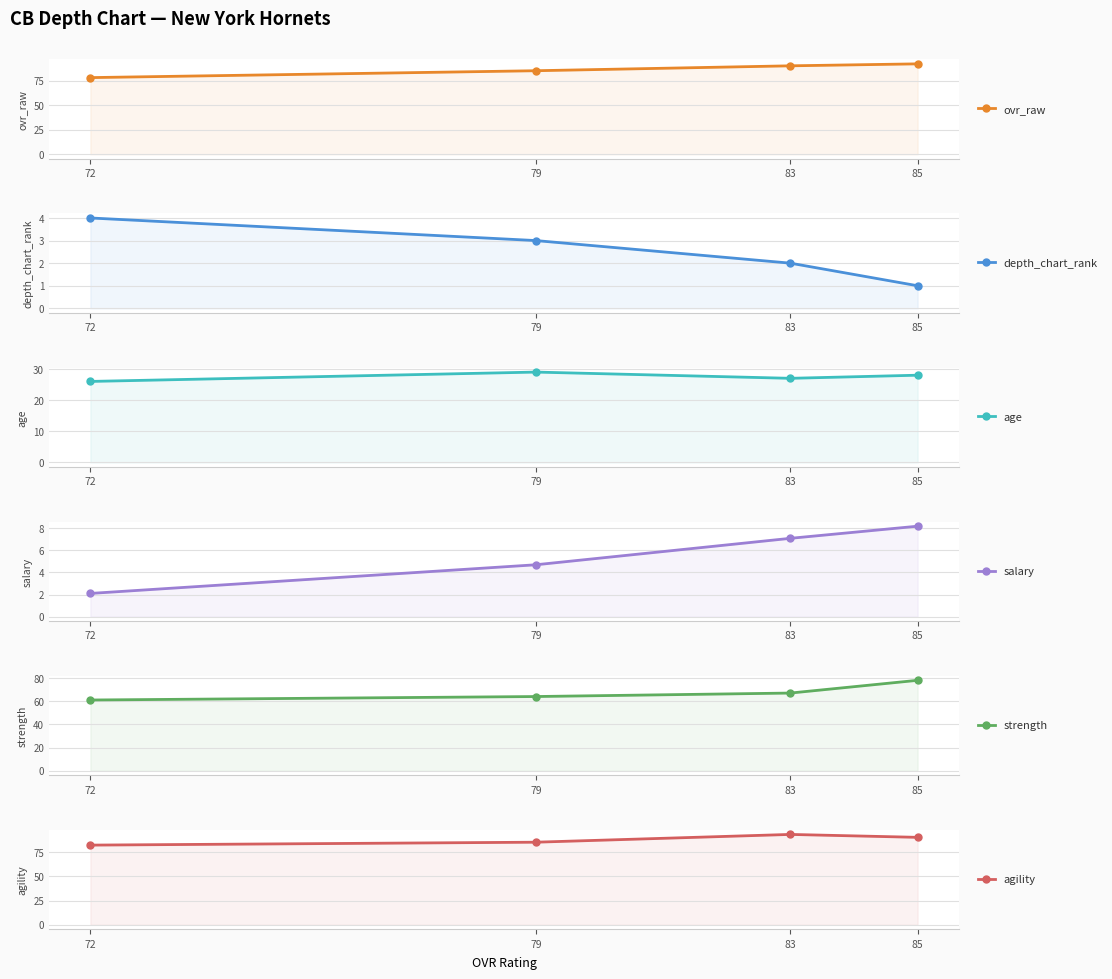

True or false: ovr_raw has a value of 126.6 at 79.

False